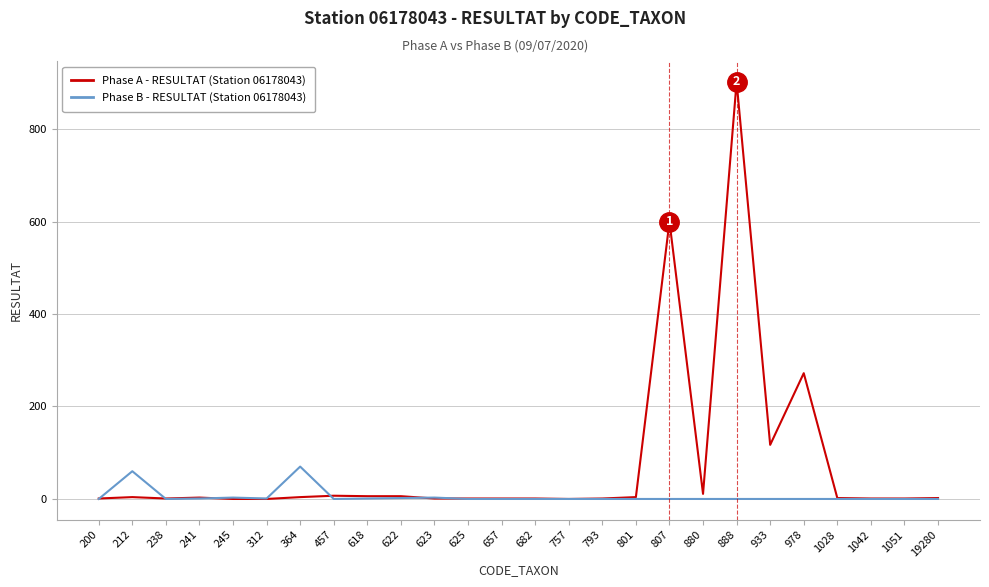

At which category does the chart reach its peak across all series?

888